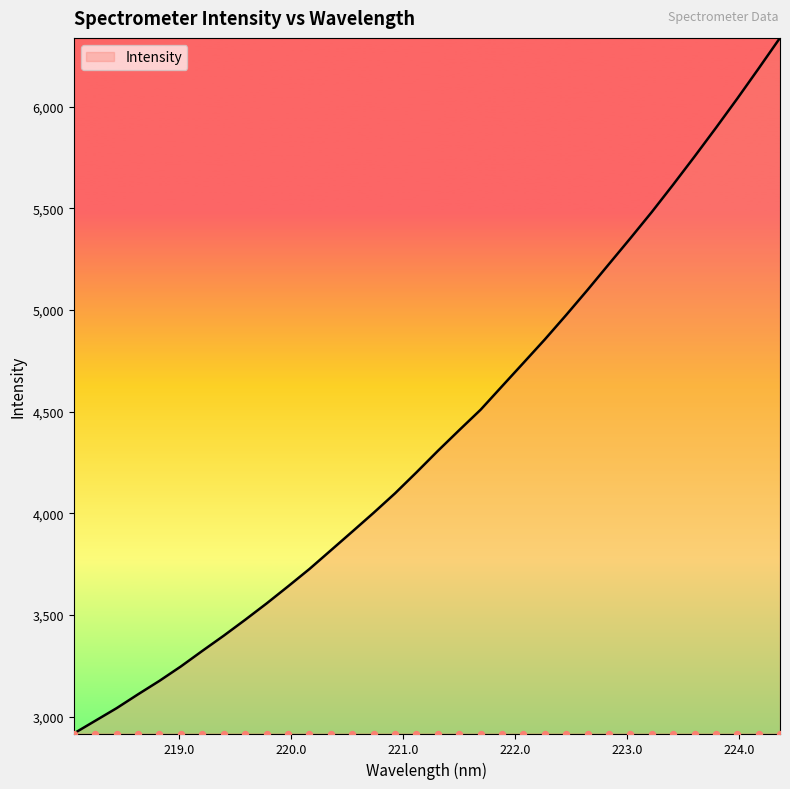

Approximately how many times larger is the value at 222.4538 compared to 222.8355?

1.0